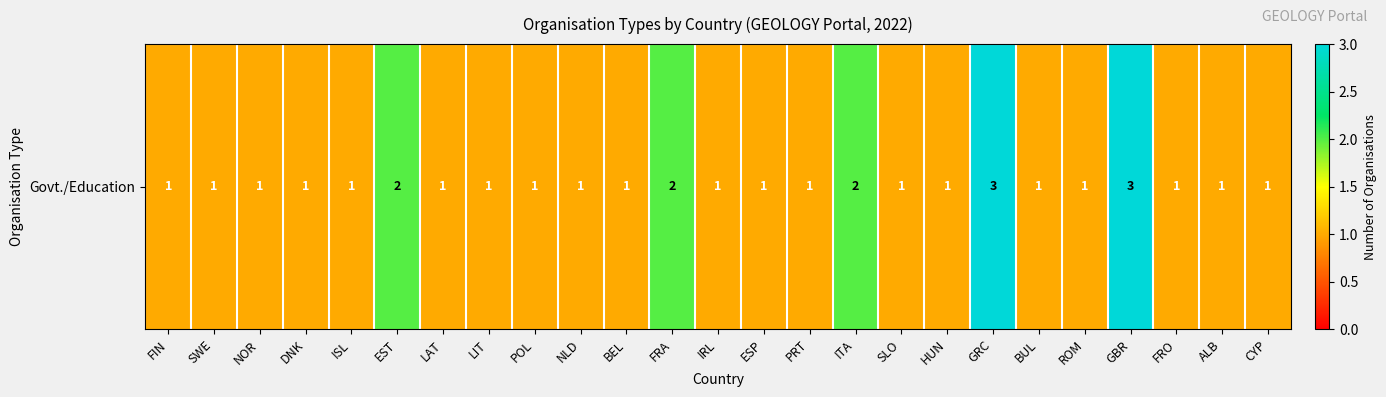

Where is the data nearest to the value 2?

EST